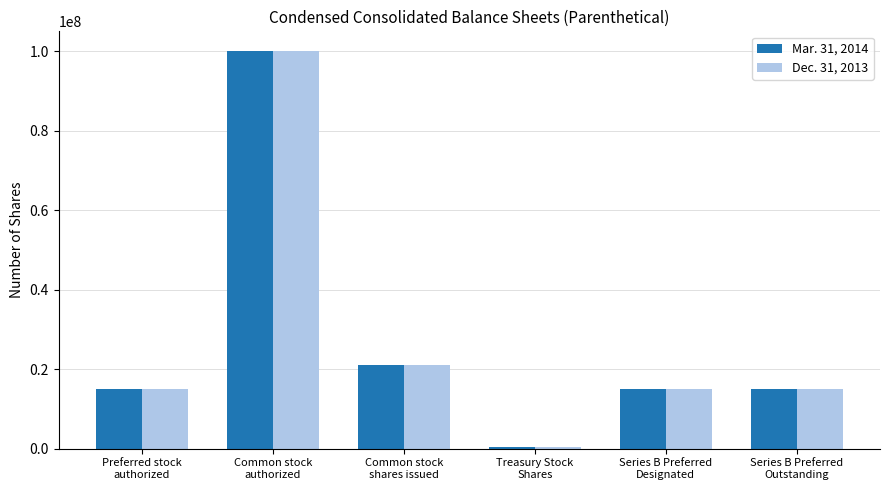

How many groups of bars are there?

6